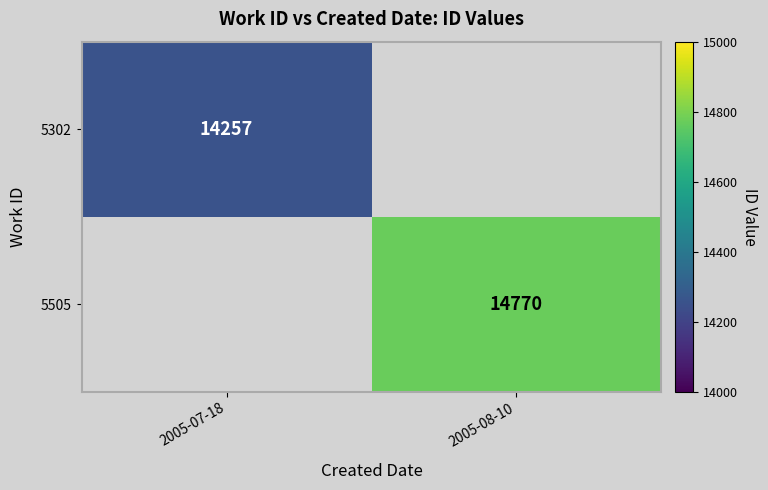

True or false: 5302 has a value of 14257 at 2005-07-18.

True